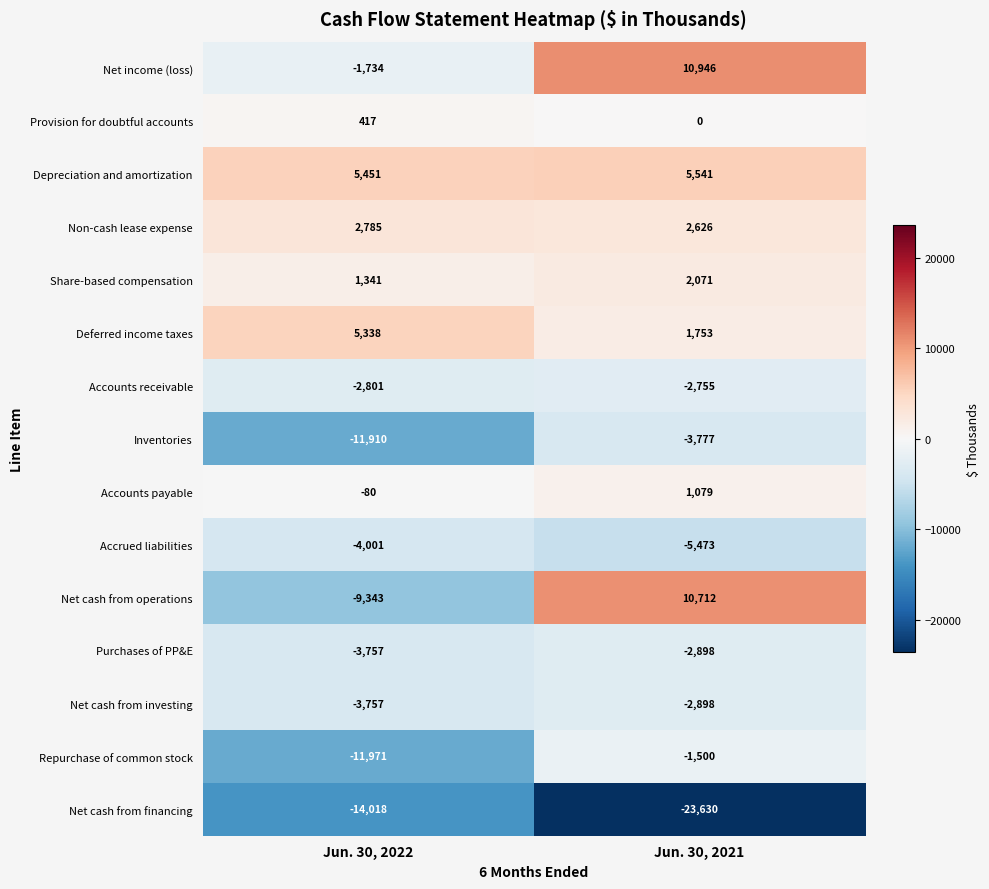

What is the total value across all series at Jun. 30, 2022?

-48040